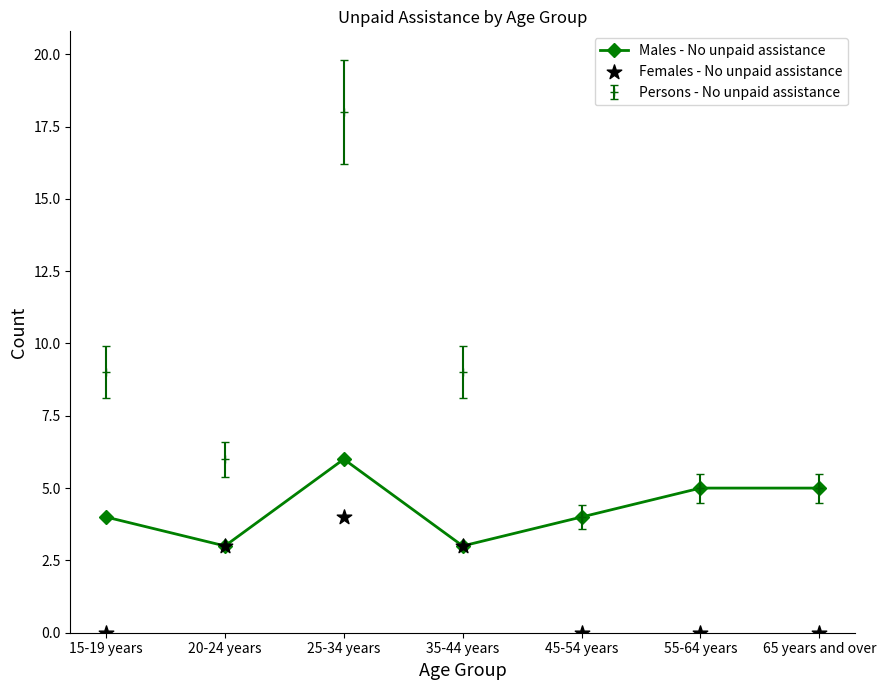

Which series contains the lowest Y value?

Females - No unpaid assistance